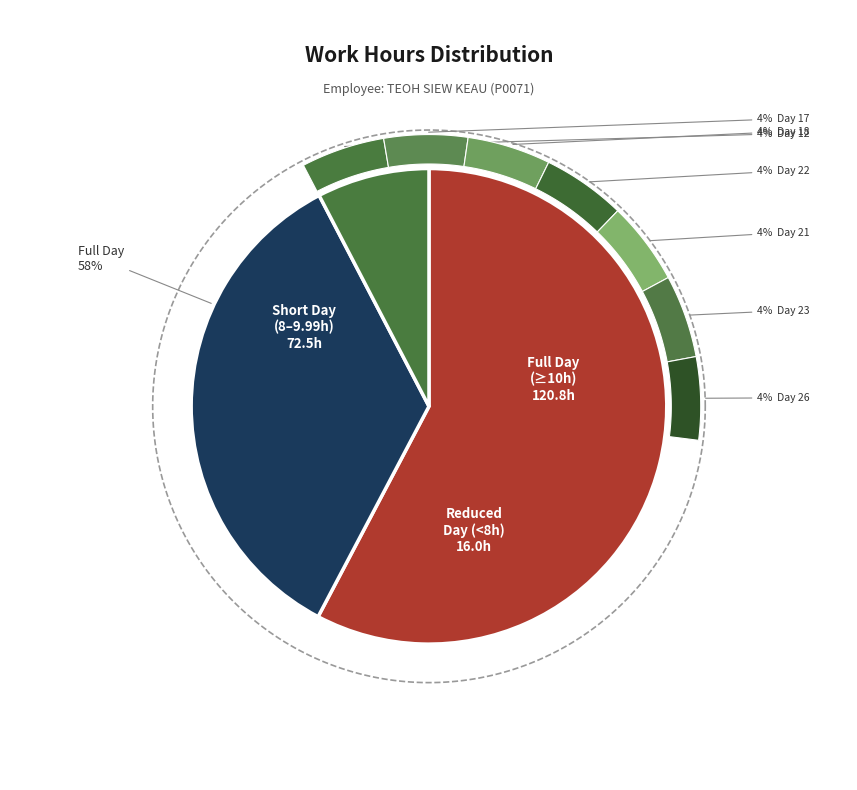

To the nearest percent, what percentage of the pie is Day 26?

4%